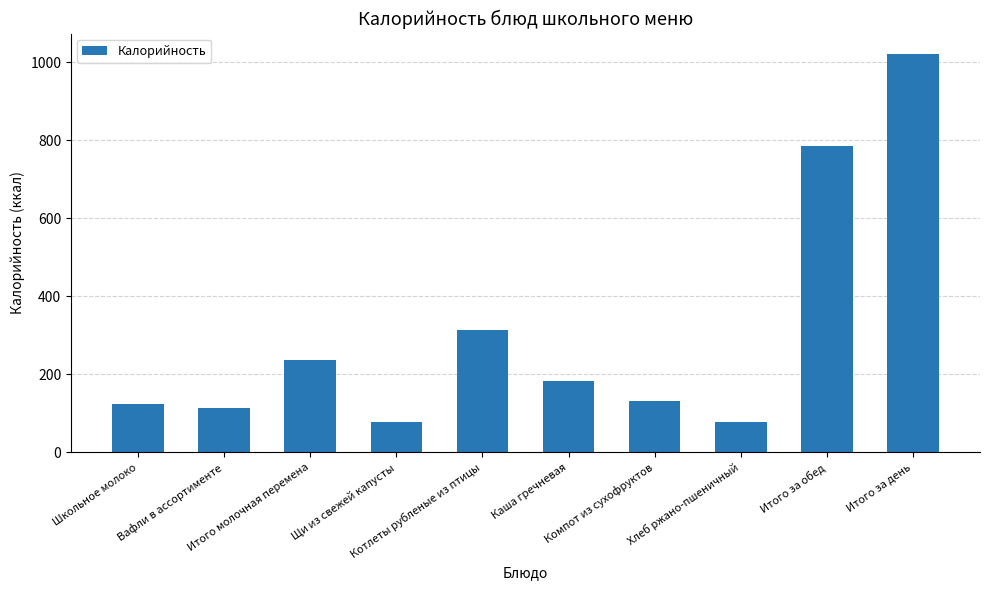

True or false: the data shows 199.1 at Компот из сухофруктов.

False